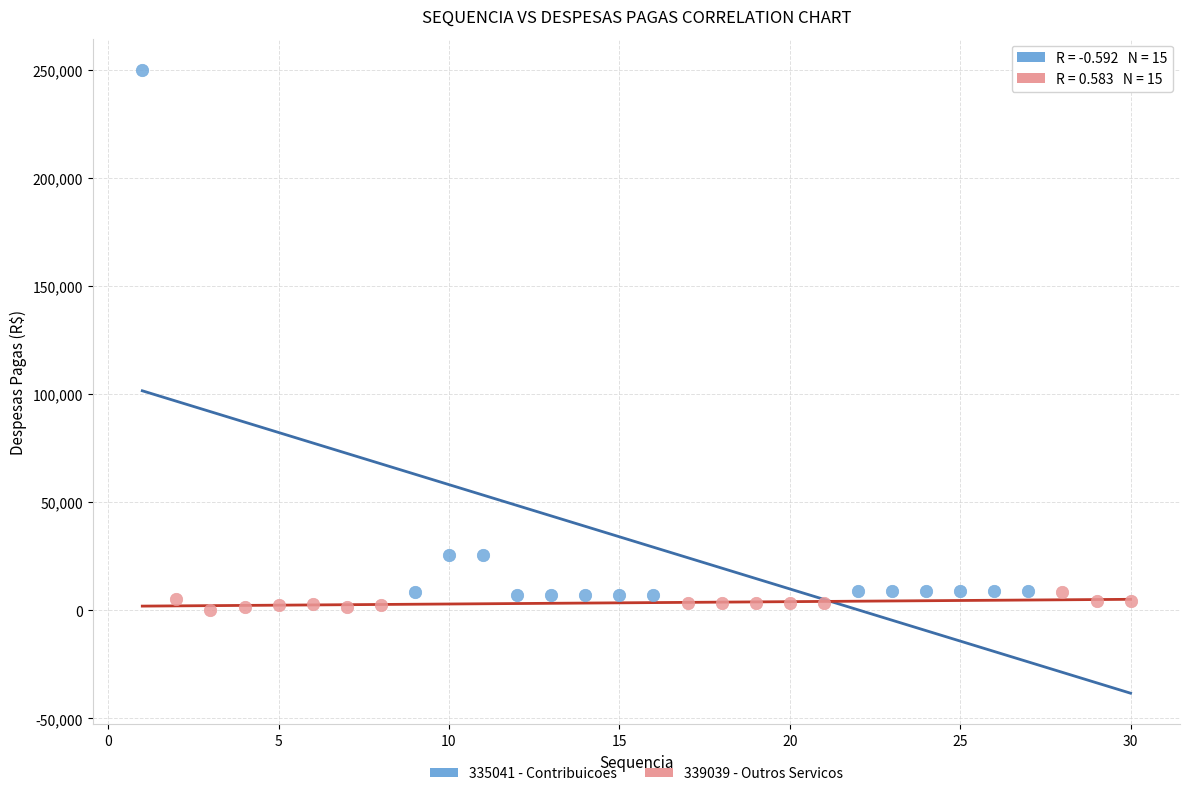

What are all the series names shown in the legend?

335041 - Contribuicoes, 339039 - Outros Servicos